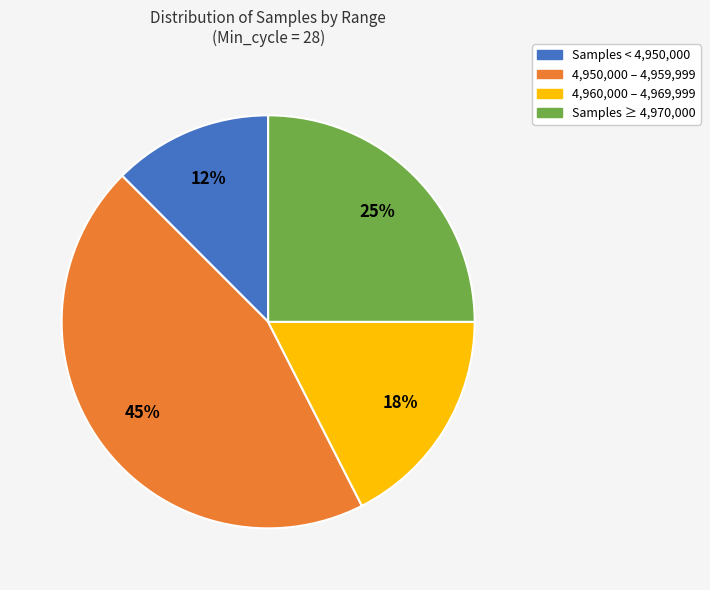

Between 4,950,000 – 4,959,999 and Samples < 4,950,000, which is larger?

4,950,000 – 4,959,999